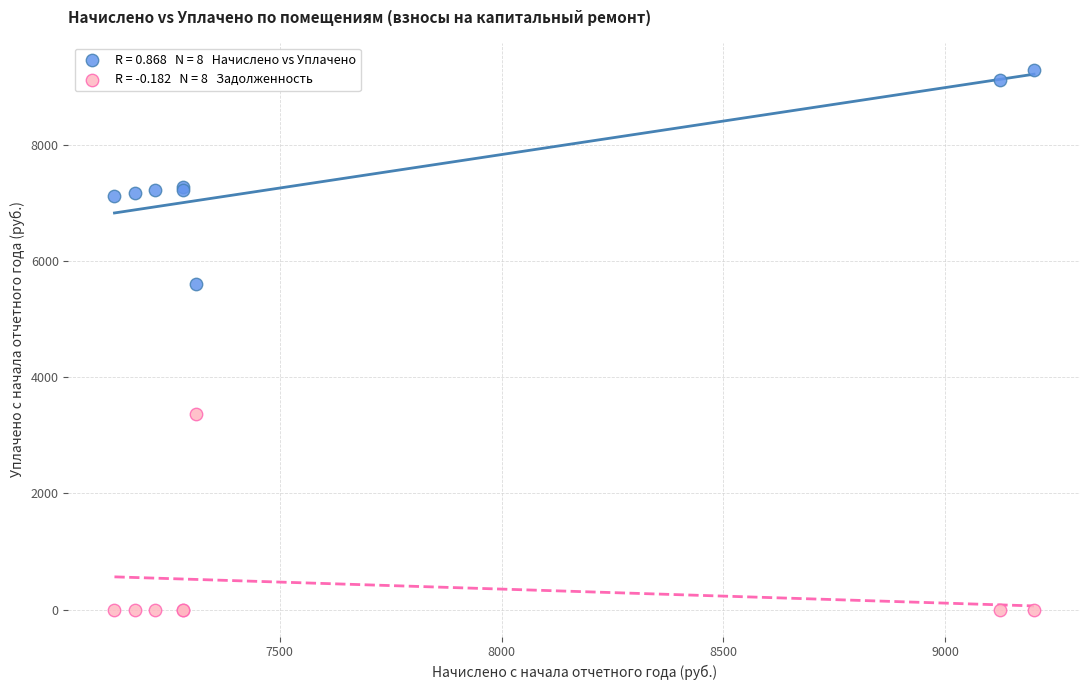

Across all series, what Y value is closest to 4650?

5605.1